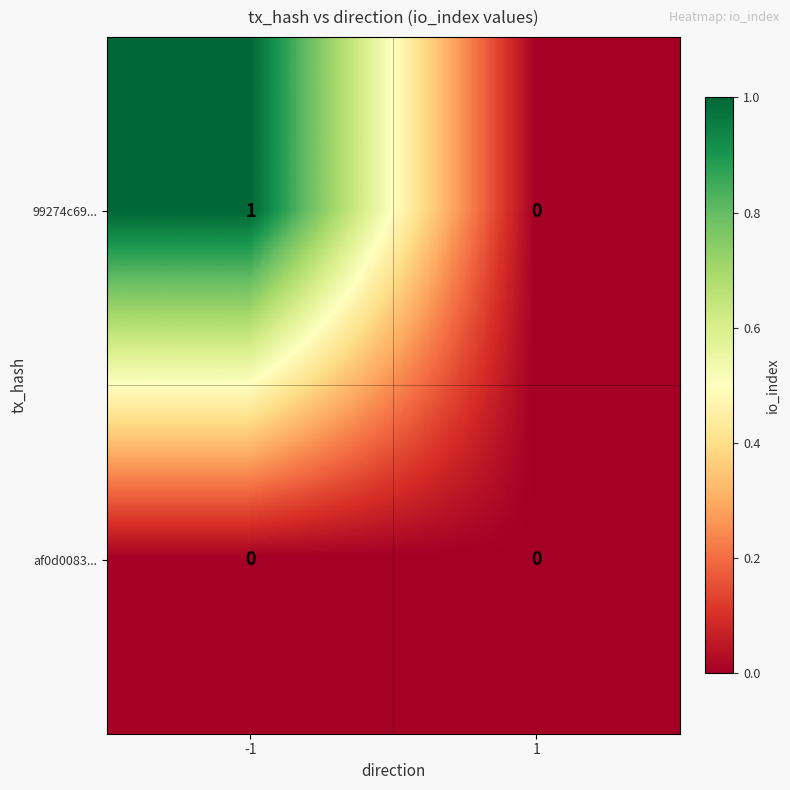

The 99274c69... series shows -1 at 1. True or false?

False